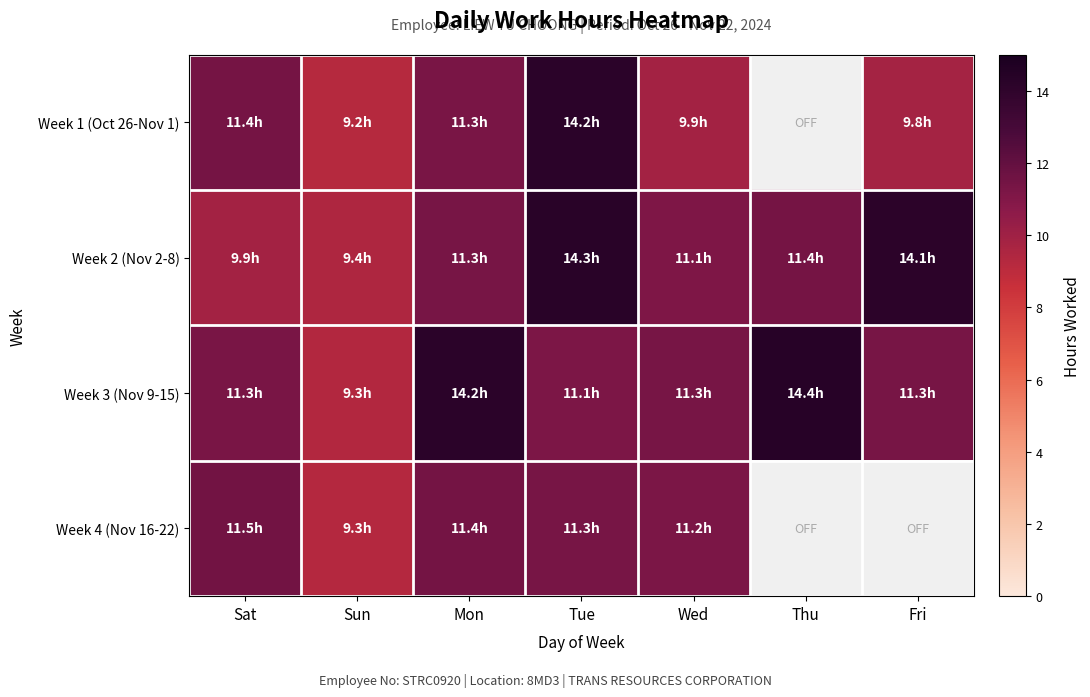

How many data points in Week 2 (Nov 2-8) are above 11?

5